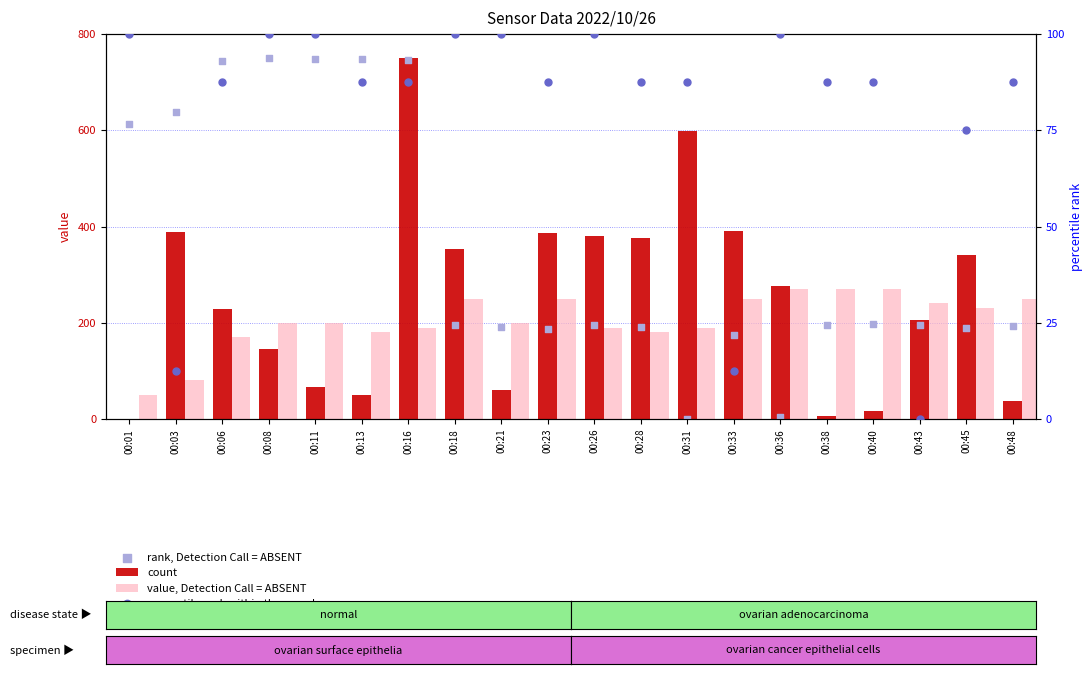

At how many categories does at least one series exceed 672?

5